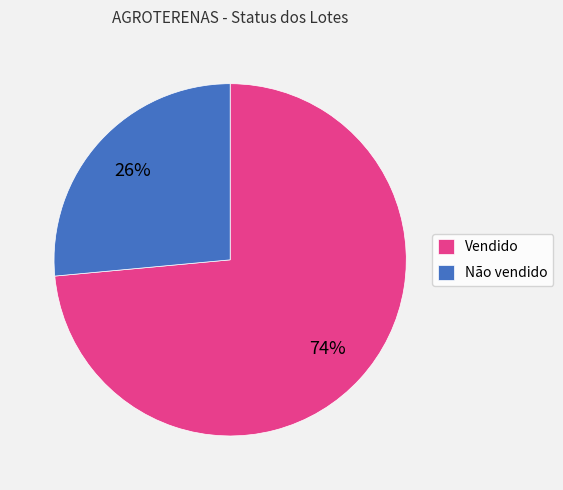

What is the largest slice in the pie chart?

Vendido